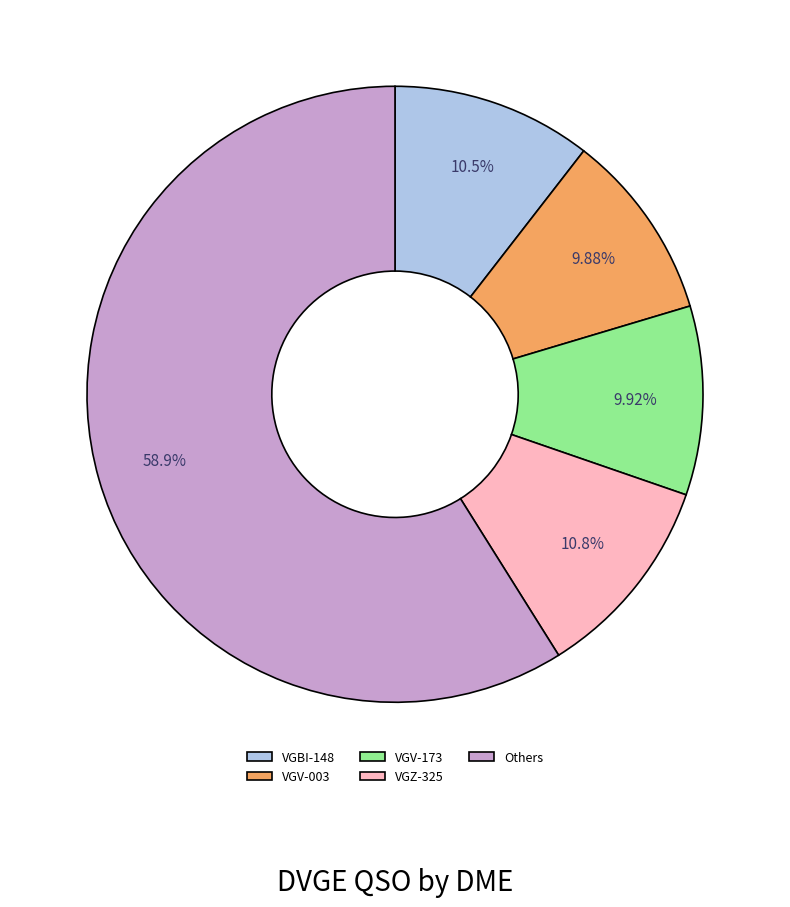

Between VGBI-148 and VGV-003, which is larger?

VGBI-148